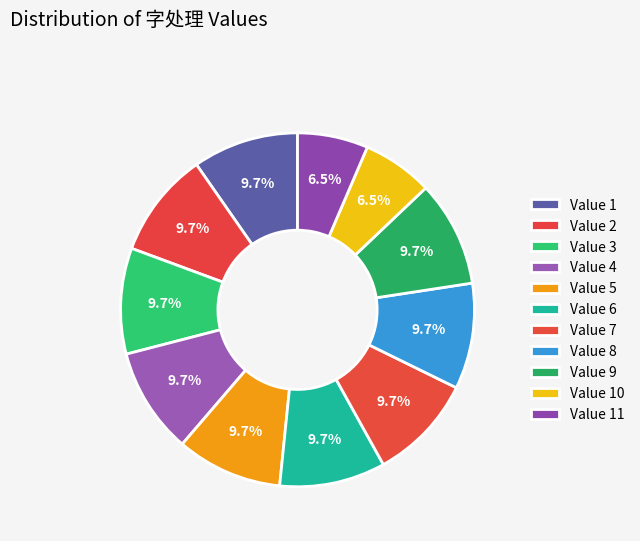

How many slices are in this pie chart?

11